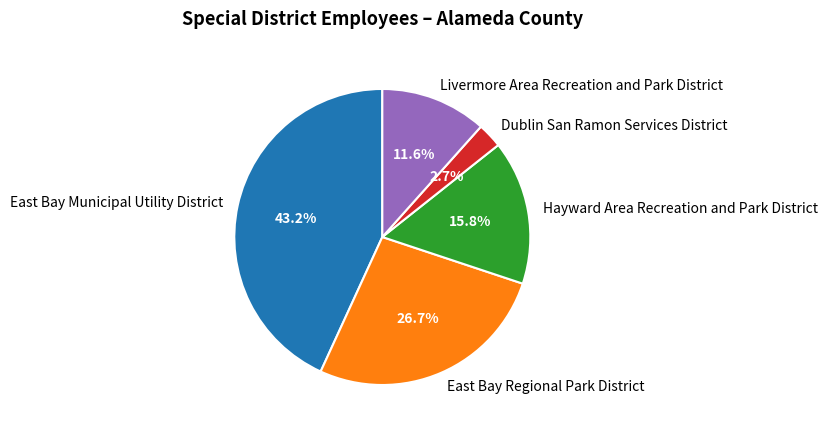

Rank the categories by value from lowest to highest.

Dublin San Ramon Services District, Livermore Area Recreation and Park District, Hayward Area Recreation and Park District, East Bay Regional Park District, East Bay Municipal Utility District